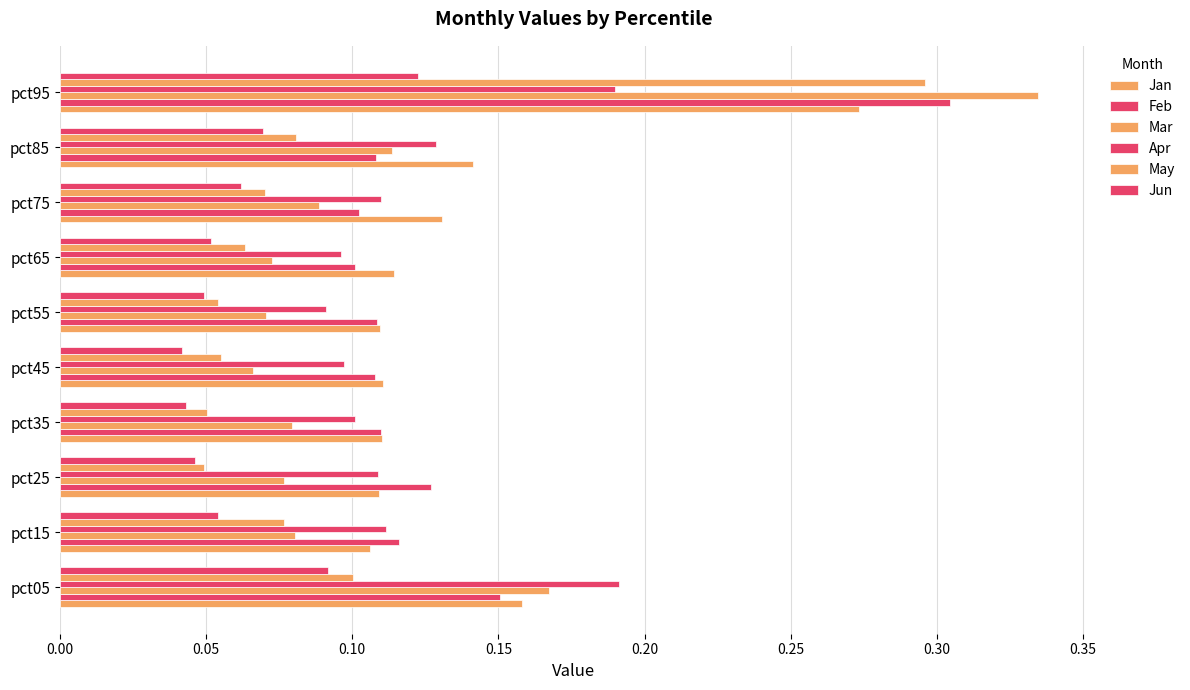

Reading left to right, transcribe all the data shown in this chart.

Jan: 0.2	0.1	0.1	0.1	0.1	0.1	0.1	0.1	0.1	0.3
Feb: 0.2	0.1	0.1	0.1	0.1	0.1	0.1	0.1	0.1	0.3
Mar: 0.2	0.1	0.1	0.1	0.1	0.1	0.1	0.1	0.1	0.3
Apr: 0.2	0.1	0.1	0.1	0.1	0.1	0.1	0.1	0.1	0.2
May: 0.1	0.1	0.0	0.1	0.1	0.1	0.1	0.1	0.1	0.3
Jun: 0.1	0.1	0.0	0.0	0.0	0.0	0.1	0.1	0.1	0.1